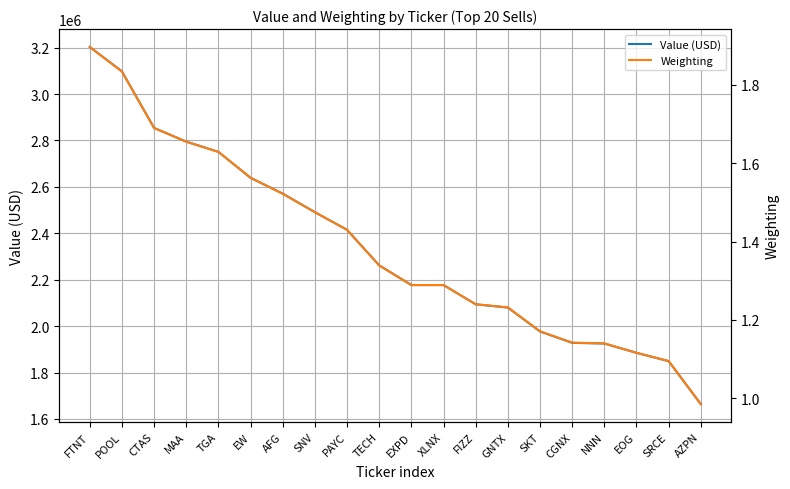

The Weighting series shows 1.1 at SRCE. True or false?

True